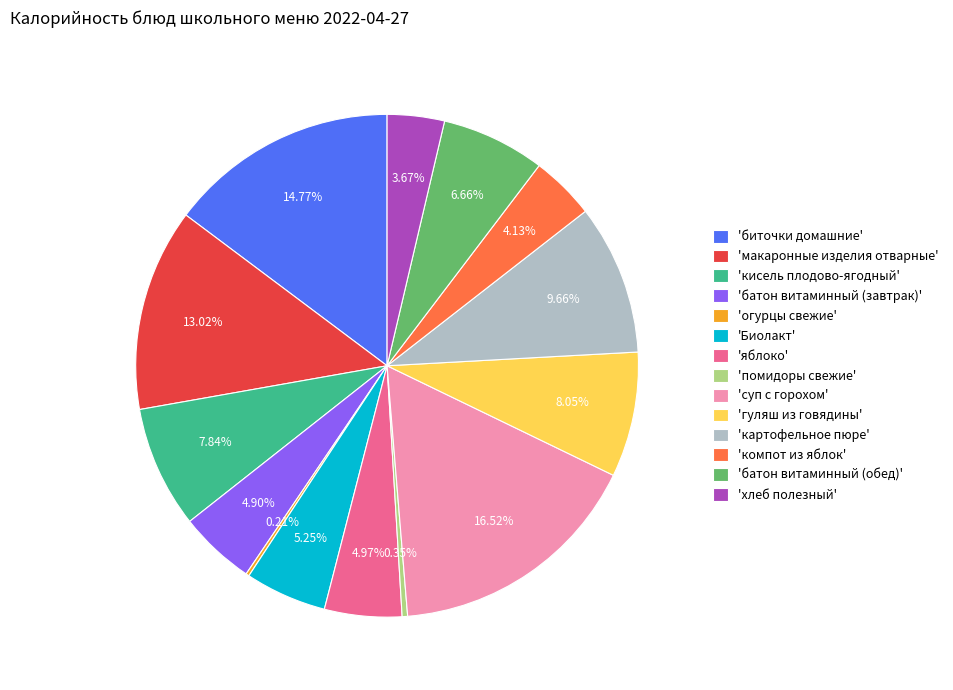

Does any single category account for the majority?

No